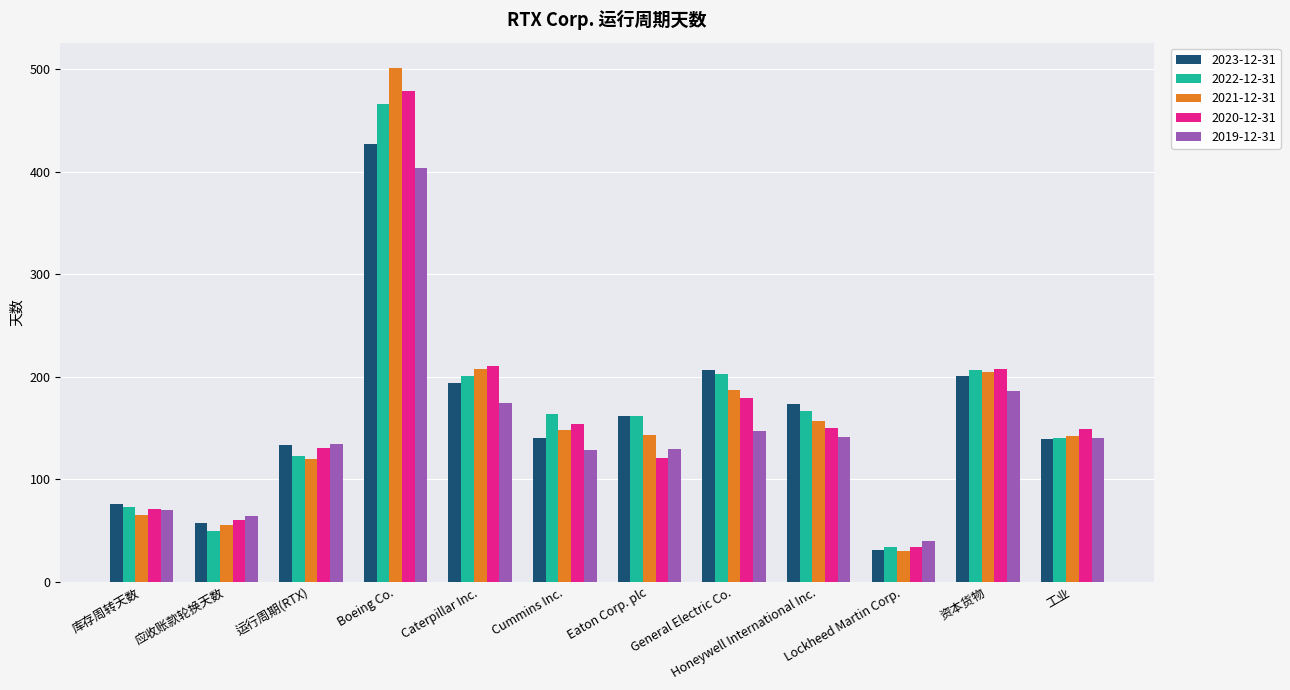

Between 资本货物 and 工业, which series saw the biggest shift?

2022-12-31